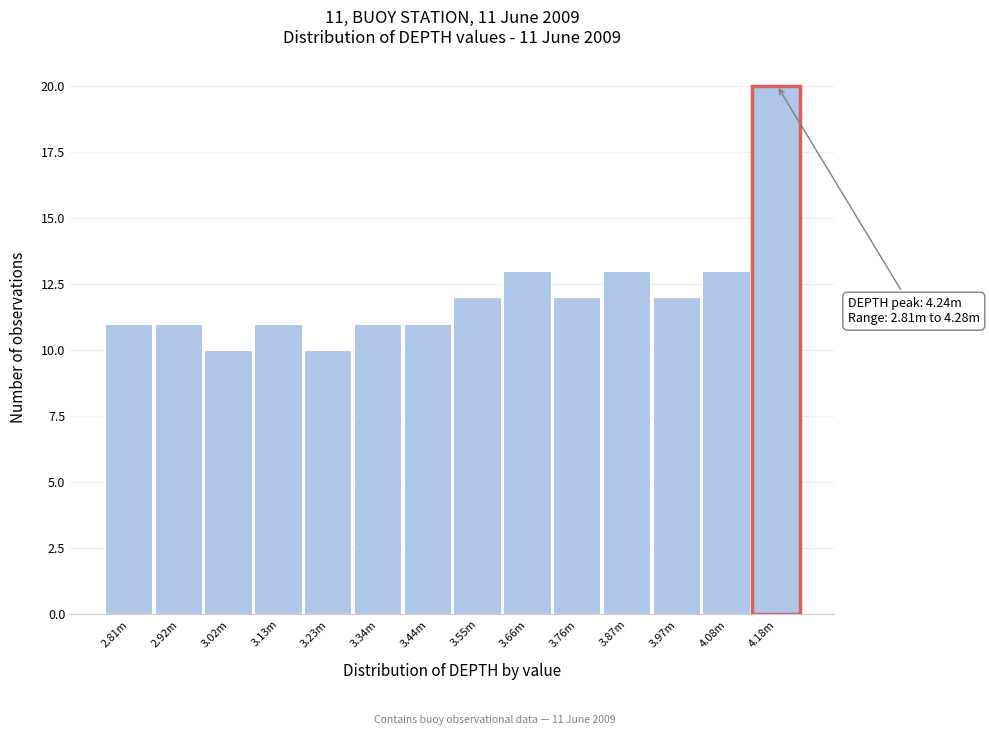

Reading left to right, transcribe all the data shown in this chart.

2.81m=11	2.92m=11	3.02m=10	3.13m=11	3.23m=10	3.34m=11	3.44m=11	3.55m=12	3.66m=13	3.76m=12	3.87m=13	3.97m=12	4.08m=13	4.18m=20